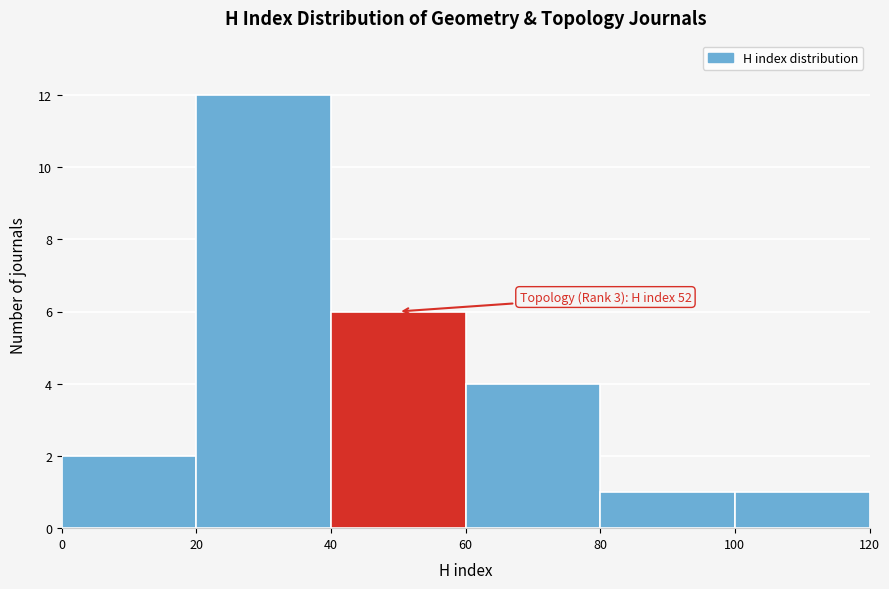

Over which range of the x-axis is the bar tallest?

20 to 40